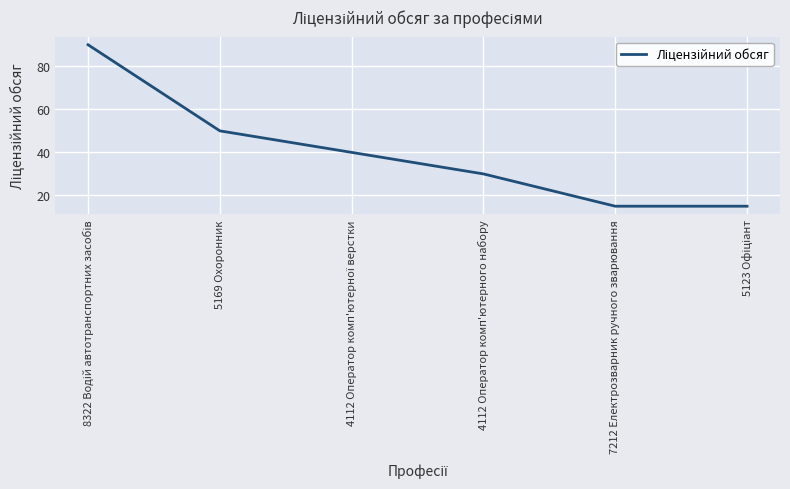

Reading right to left, transcribe all the data shown in this chart.

15	15	30	40	50	90